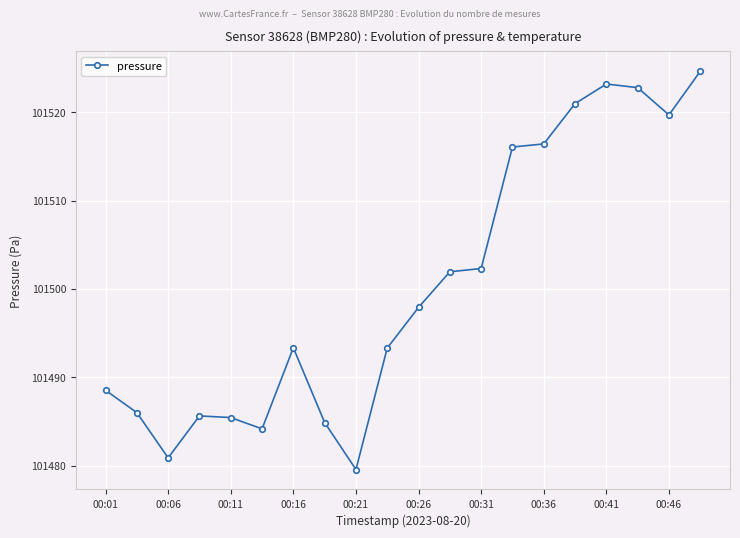

What is the value of the 9th point from the left?

101479.6